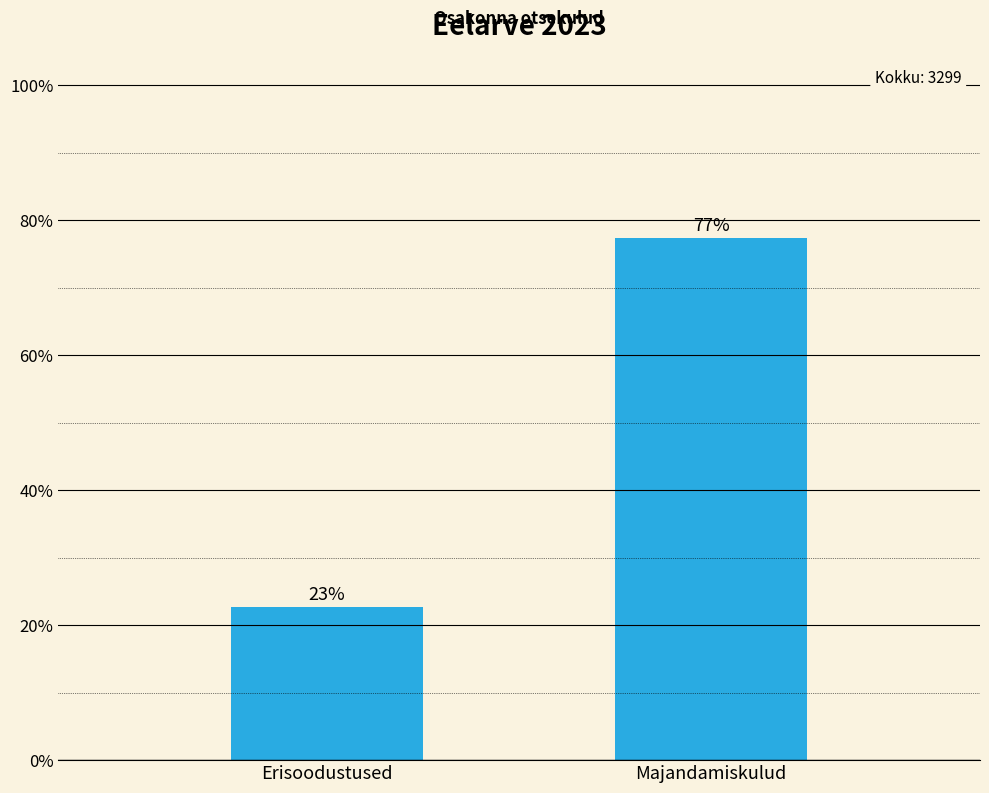

What is the smallest value displayed?

22.7